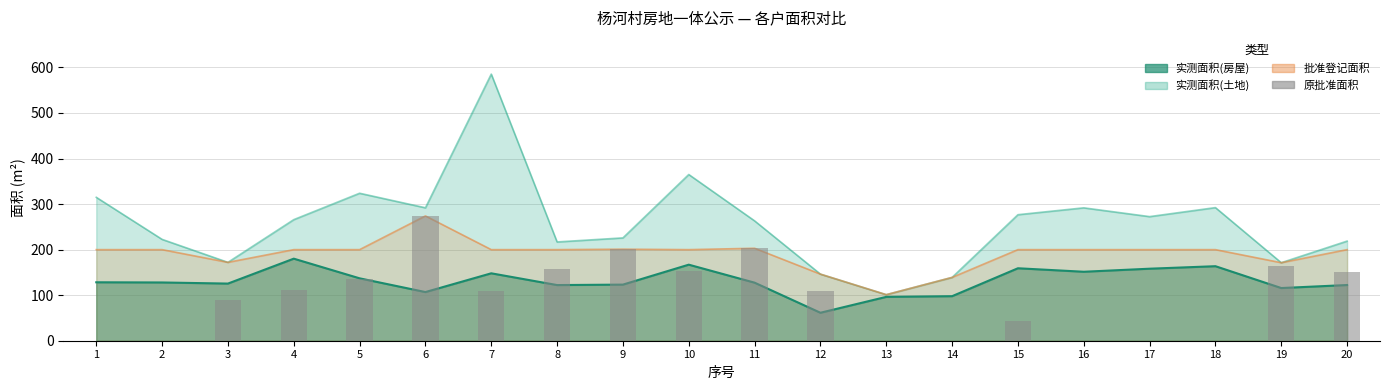

What value does the data have at 11?

203.0